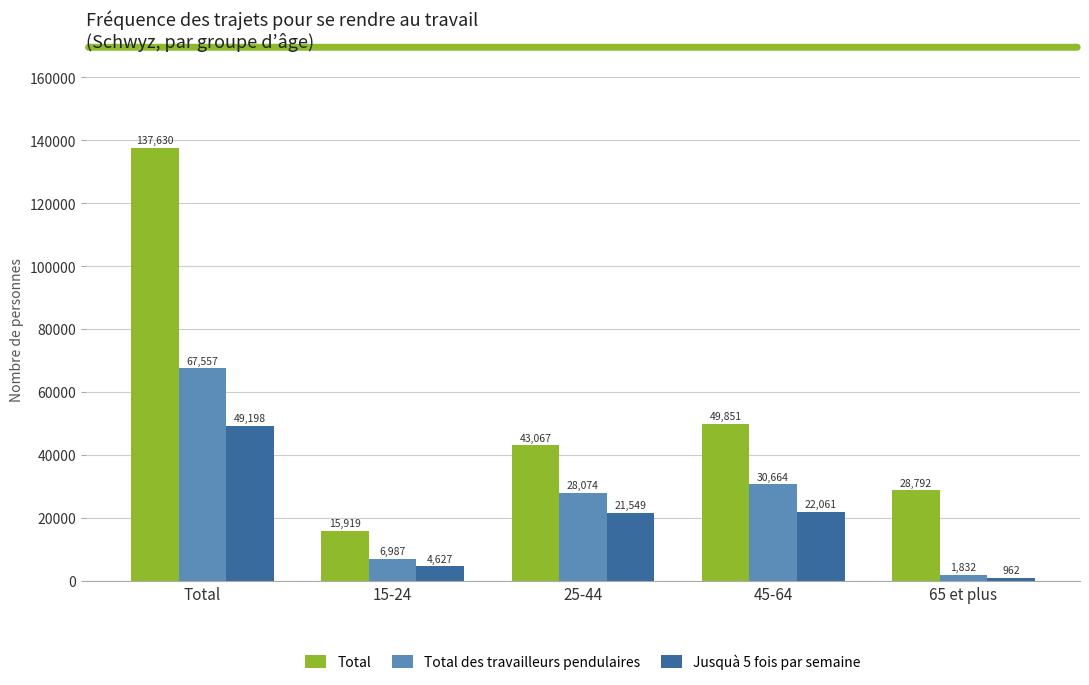

How many categories are shown in the chart?

5